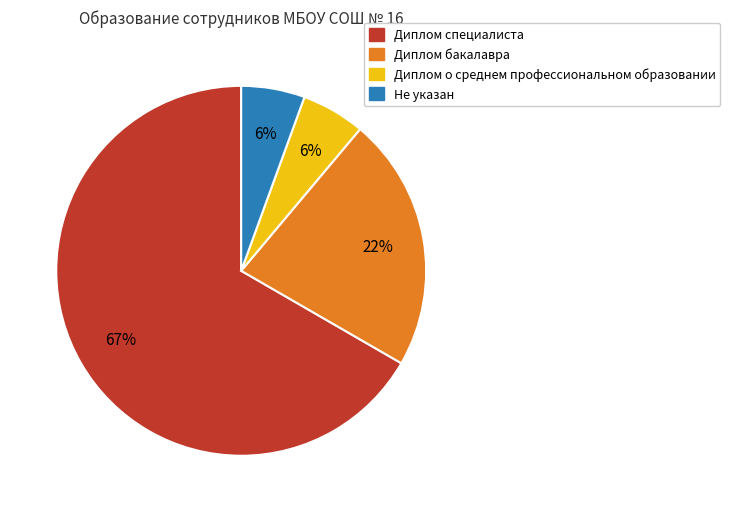

Which slice is the largest?

Диплом специалиста